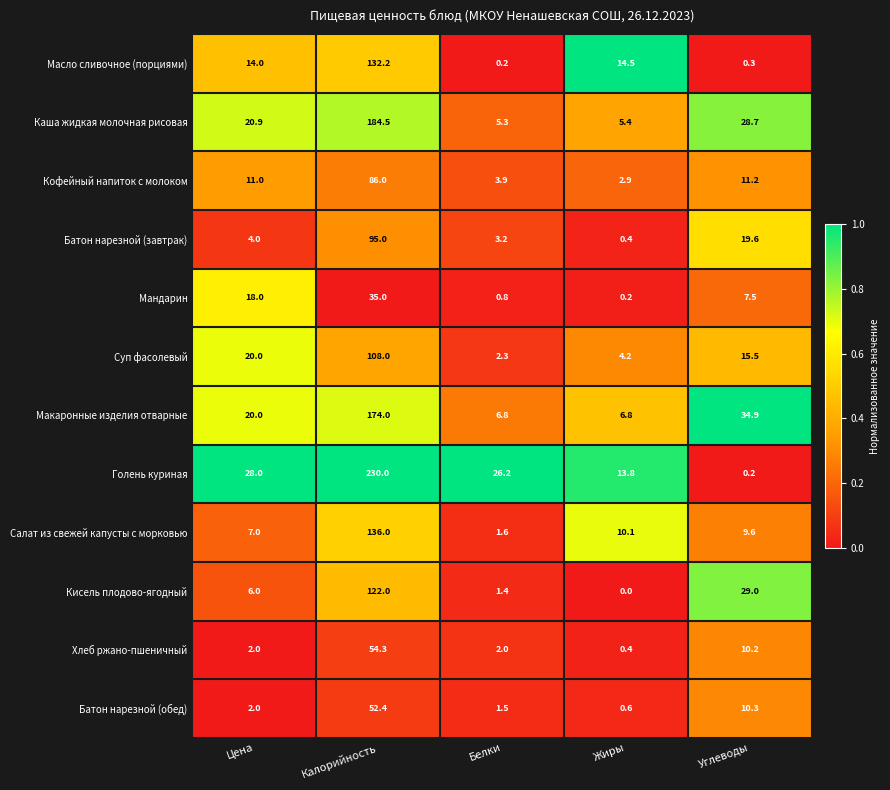

Count the number of categories in the chart.

5